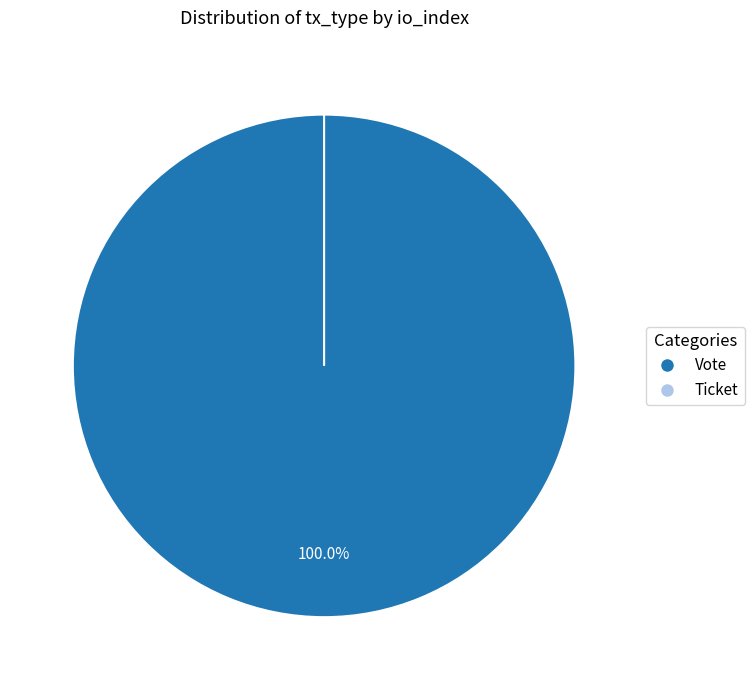

Does Ticket represent more than half of the total?

No